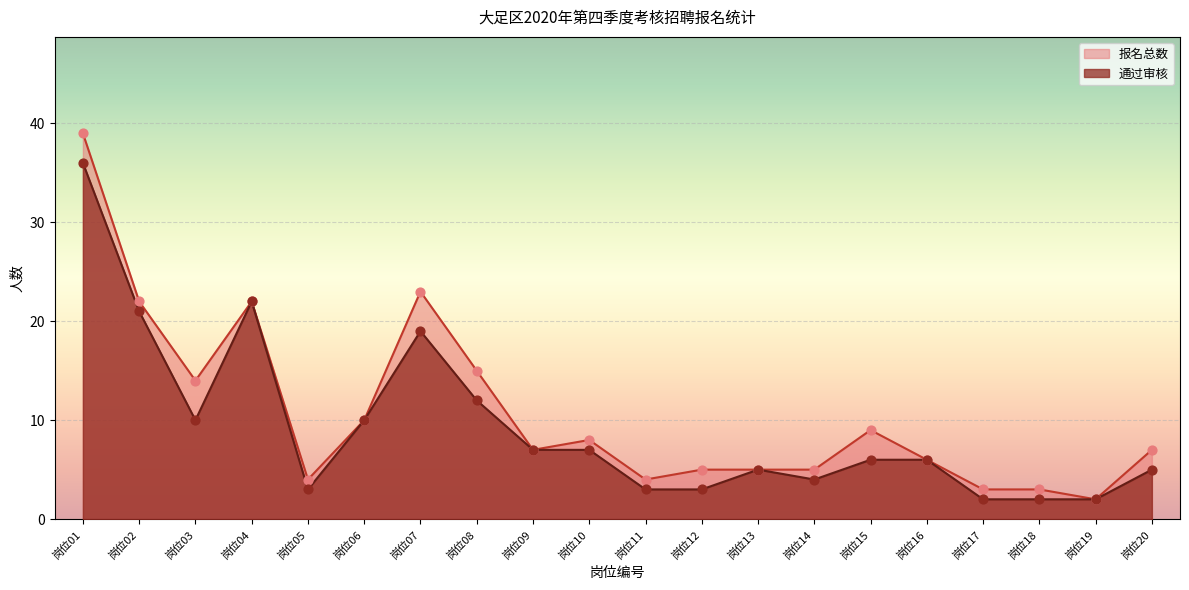

Which series has the largest Y range (max minus min)?

报名总数